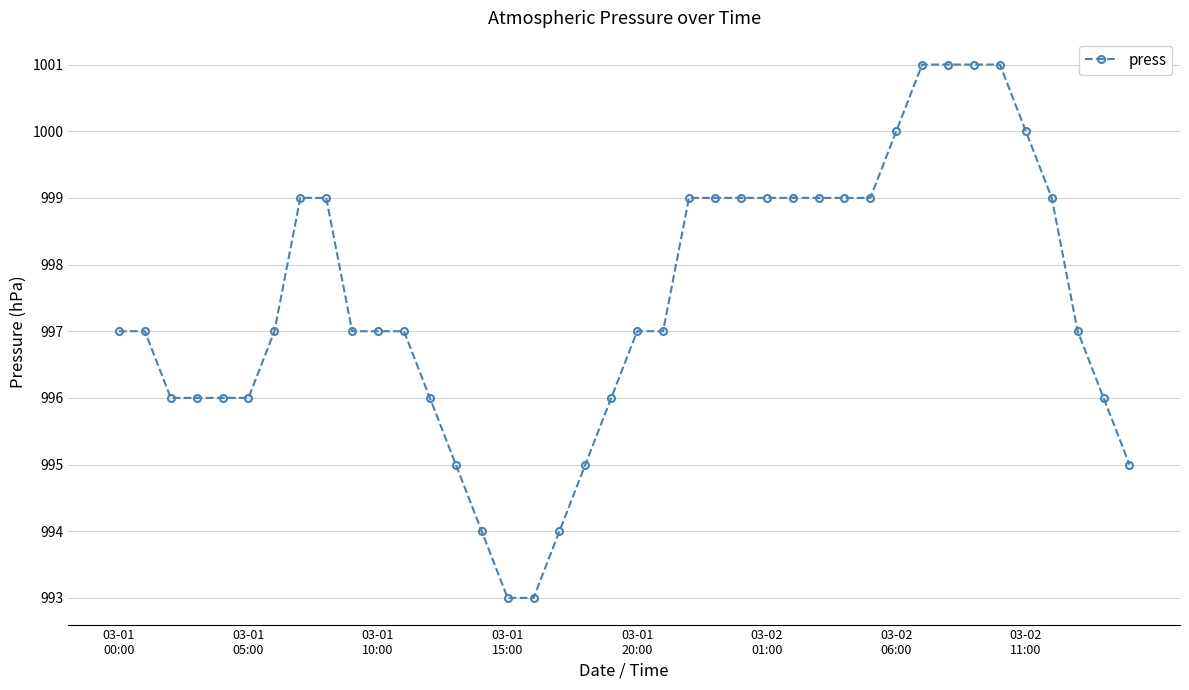

What is the average value?

997